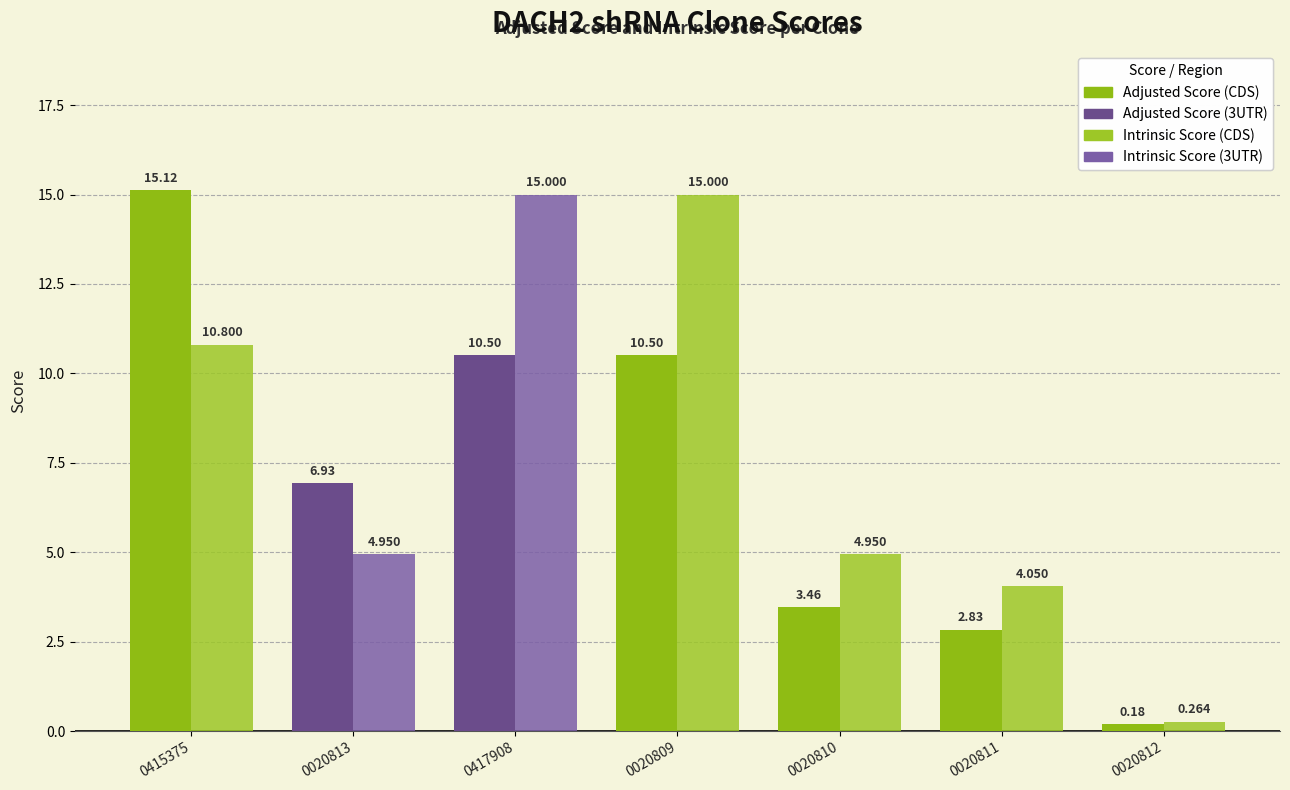

What is the spread (max minus min) of values at 0417908?

4.5